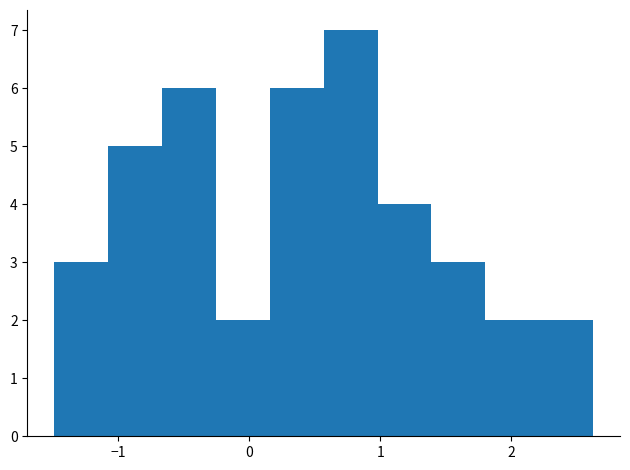

How tall is the bar that spans 1.8 to 2.2 on the x-axis? Neither the bar edges nor the heights are printed on the chart, so give them approximately, as read against the axes.

2